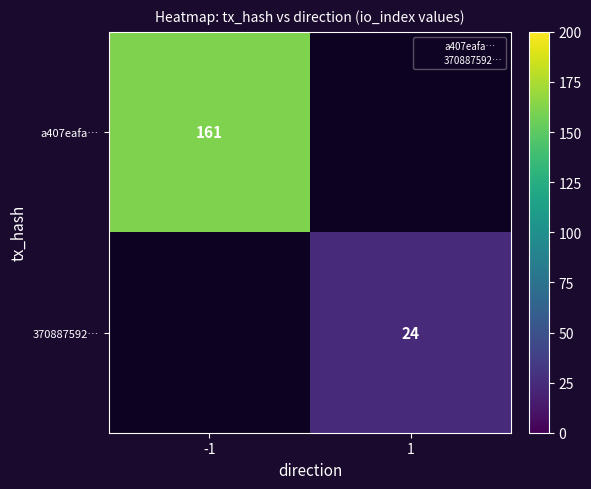

Between 1 and -1, which is larger?

-1